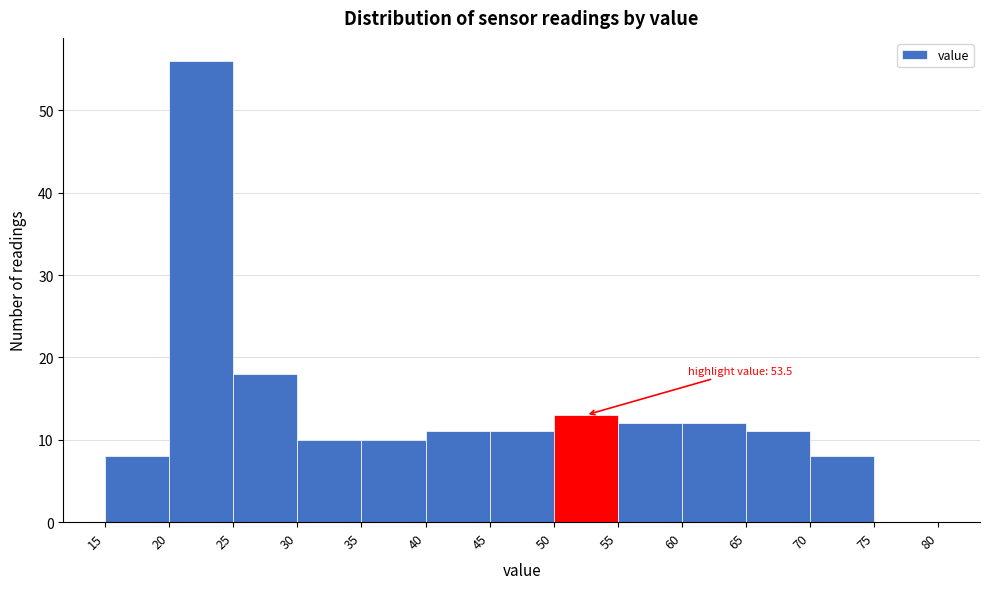

Over which range of the x-axis is the bar tallest?

20 to 25